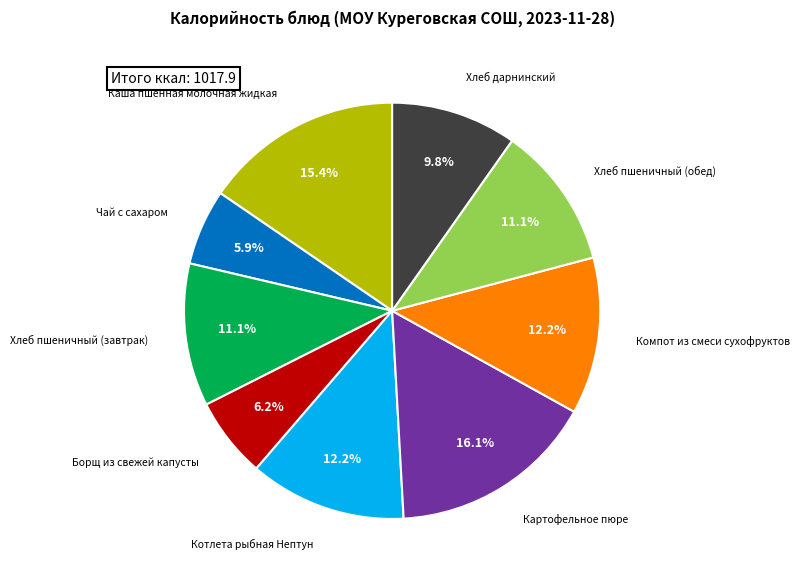

Is there a majority slice in this chart?

No